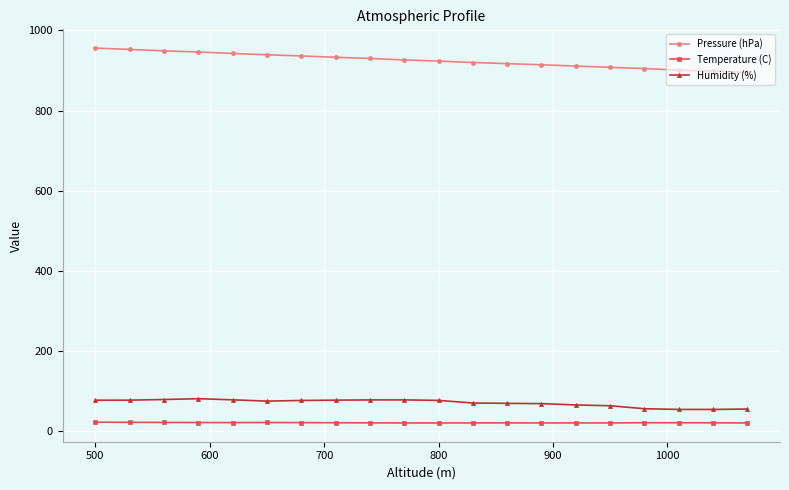

What is the difference between the maximum and minimum values in the Pressure (hPa) series?

60.7